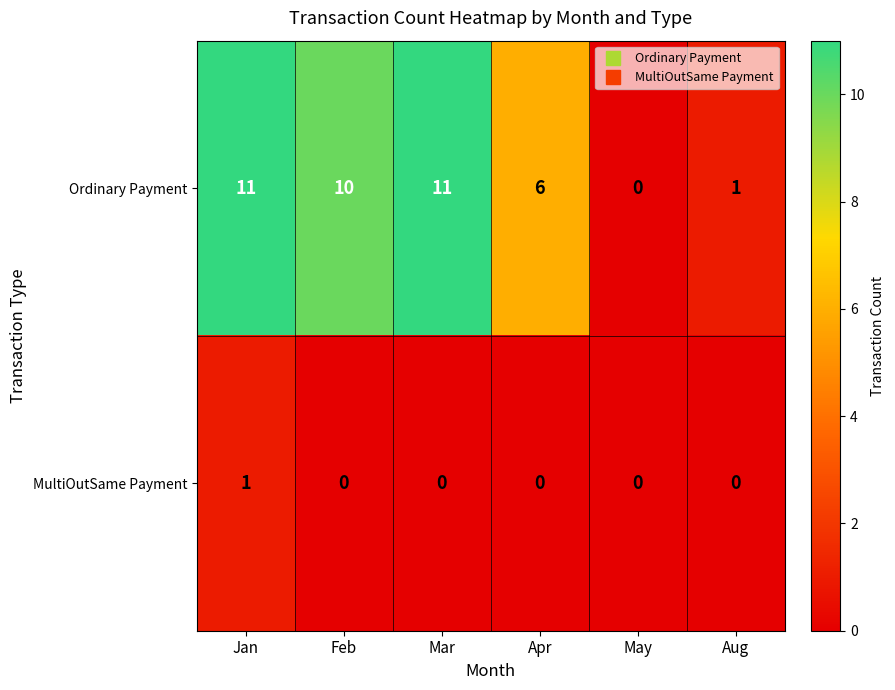

How many MultiOutSame Payment values are between 0 and 1?

6